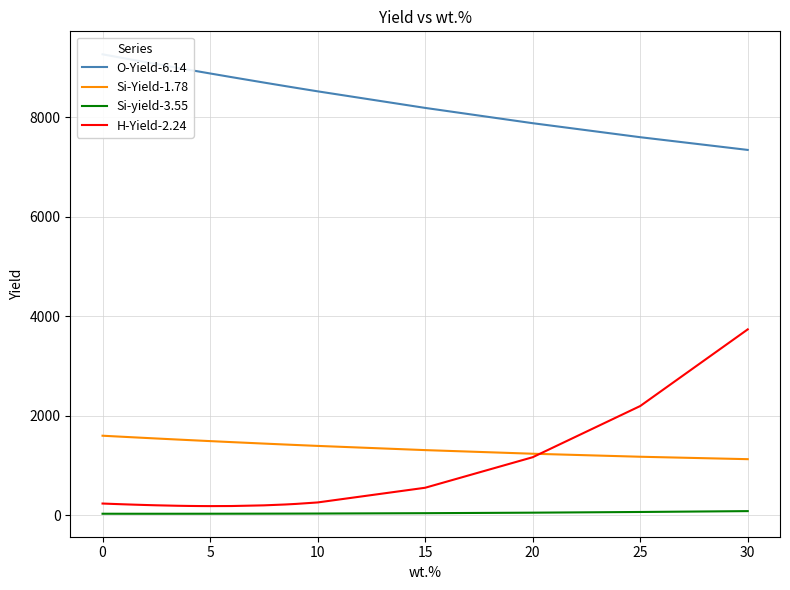

True or false: Si-Yield-1.78 and Si-yield-3.55 intersect in this chart.

False